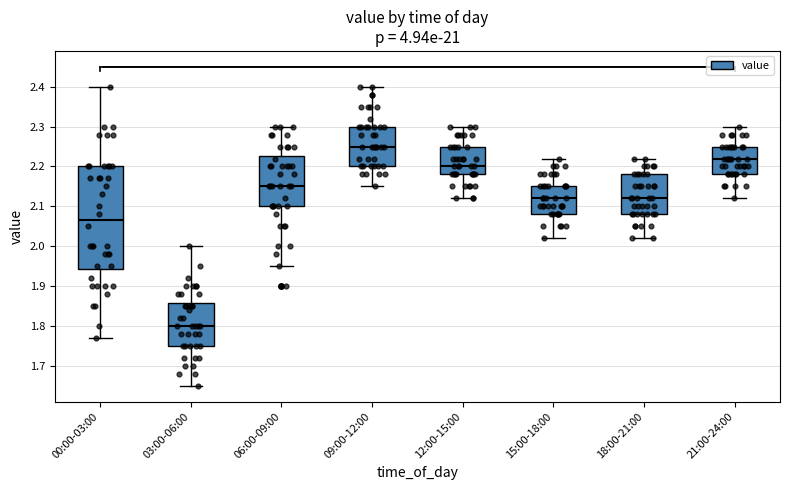

Which box is the tallest, from its lower edge to its upper edge?

00:00-03:00